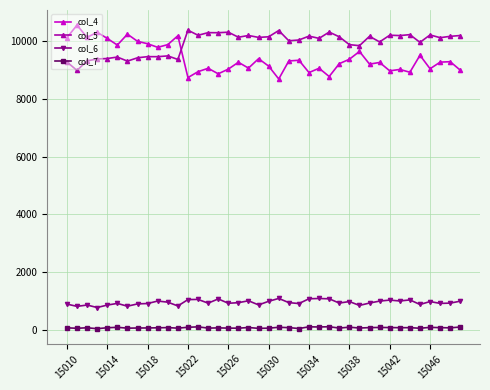

True or false: col_6 and col_5 intersect in this chart.

False